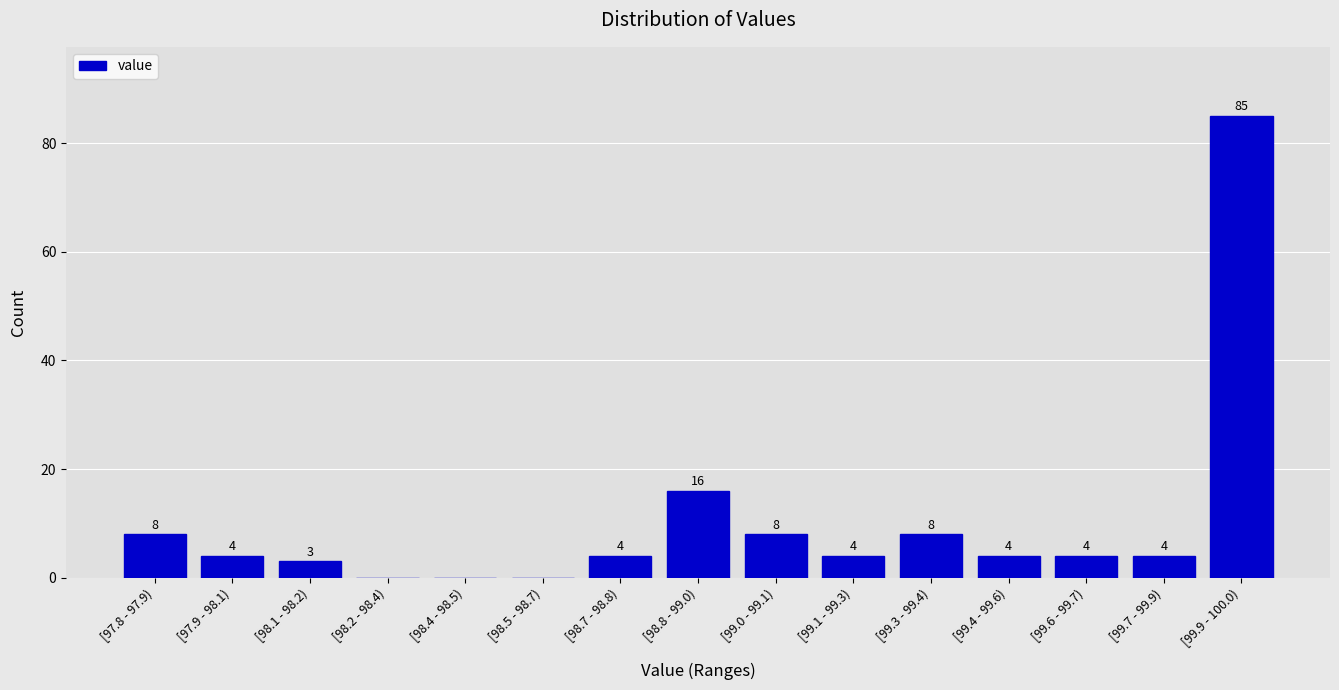

Reading right to left, list all the values displayed in this chart.

[99.9 - 100.0)=85	[99.7 - 99.9)=4	[99.6 - 99.7)=4	[99.4 - 99.6)=4	[99.3 - 99.4)=8	[99.1 - 99.3)=4	[99.0 - 99.1)=8	[98.8 - 99.0)=16	[98.7 - 98.8)=4	[98.5 - 98.7)=0	[98.4 - 98.5)=0	[98.2 - 98.4)=0	[98.1 - 98.2)=3	[97.9 - 98.1)=4	[97.8 - 97.9)=8